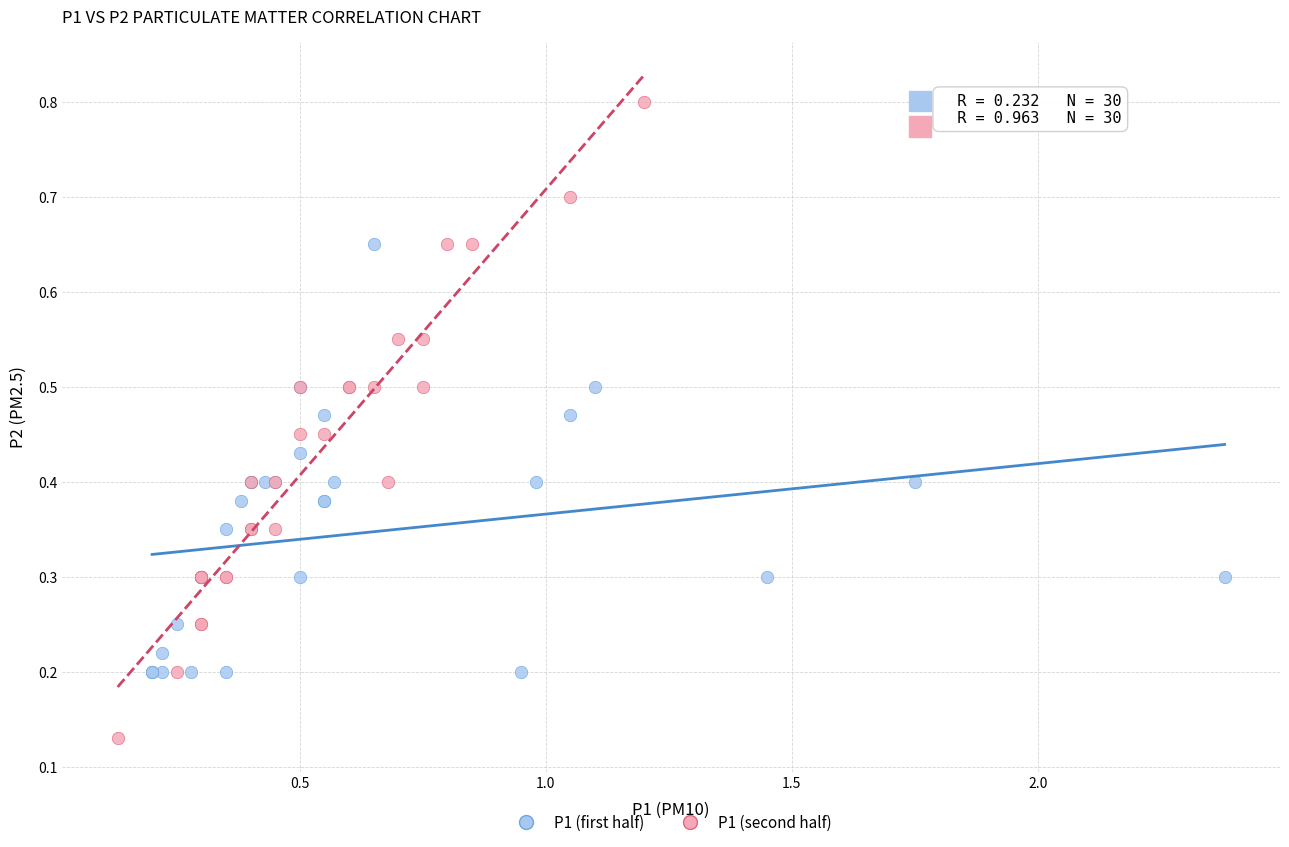

Which series has the largest Y range (max minus min)?

P1 (second half)